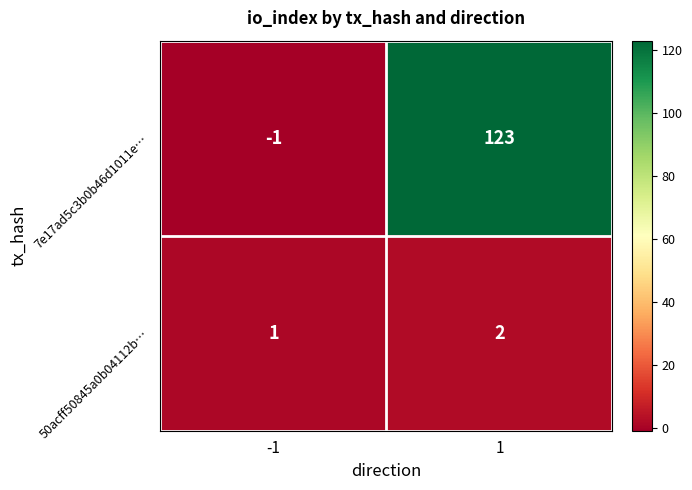

Rank the series at -1 from highest to lowest value.

50acff50845a0b04112b…, 7e17ad5c3b0b46d1011e…